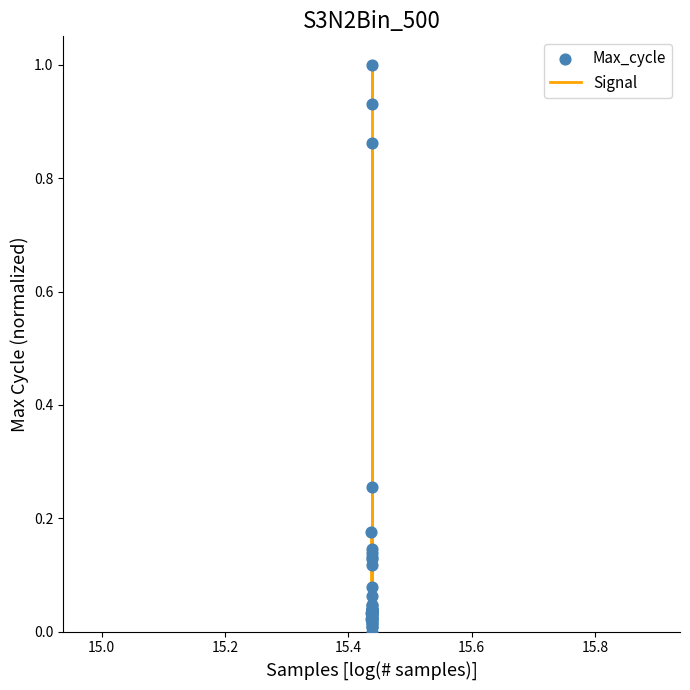

What is the difference between the maximum and minimum values?

1.0